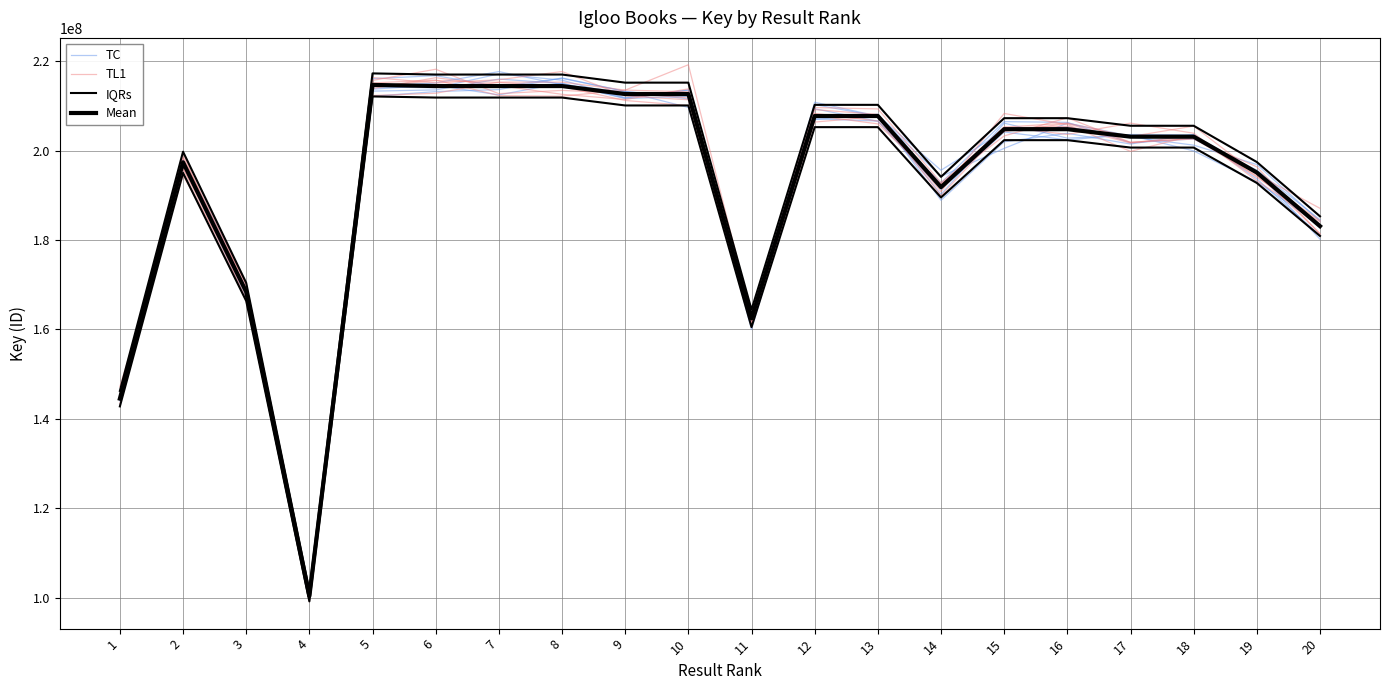

What is the sum of all TC values?

3851426115.9